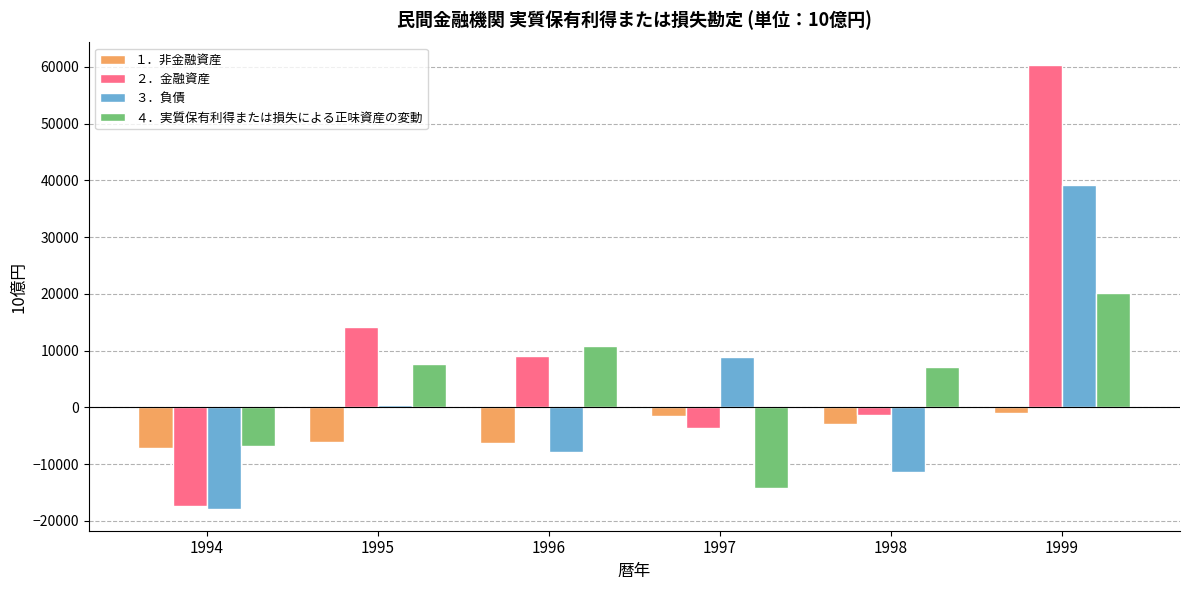

Is the value of ４．実質保有利得または損失による正味資産の変動 at 1996 greater than the value of １．非金融資産 at 1995?

Yes